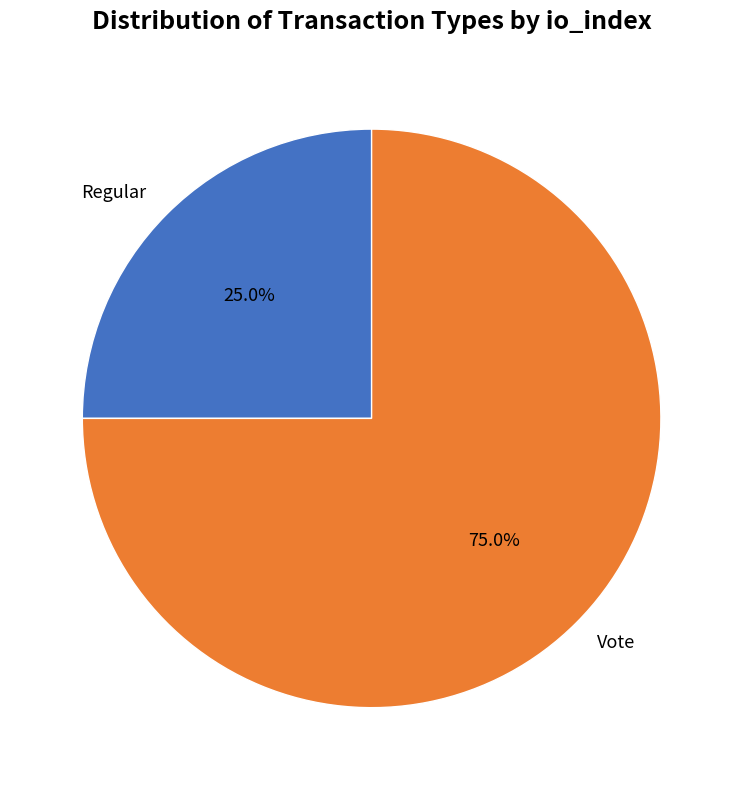

To the nearest percent, what portion does Regular represent?

25%